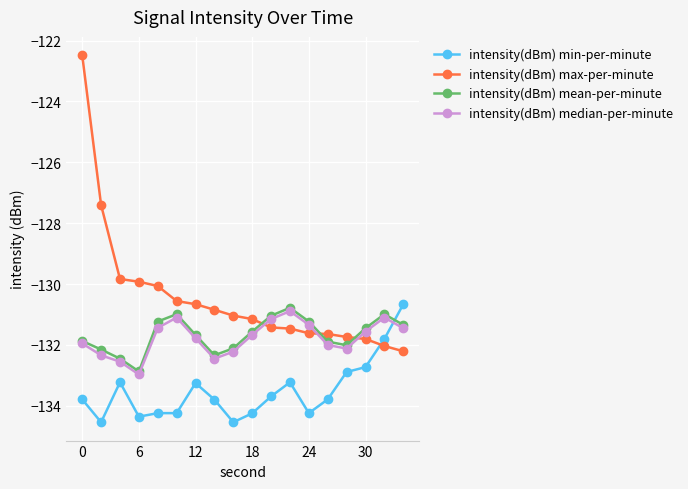

Count the number of data series in this chart.

4